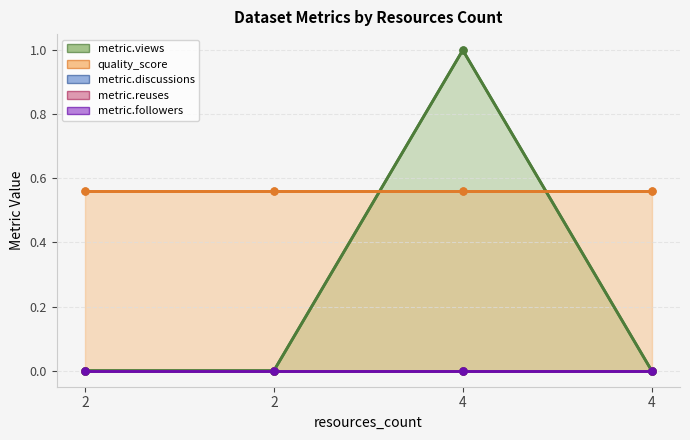

At which label does metric.views reach its minimum?

2